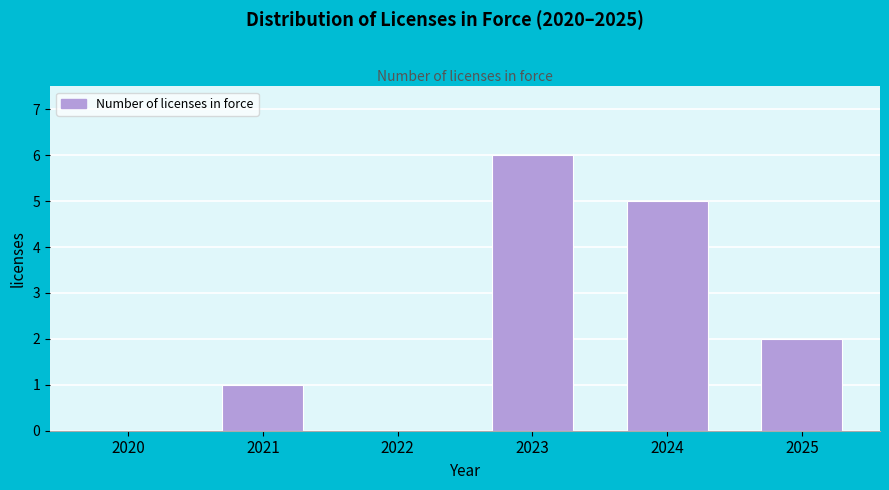

Reading left to right, what are all the values shown in this chart?

2020=0	2021=1	2022=0	2023=6	2024=5	2025=2